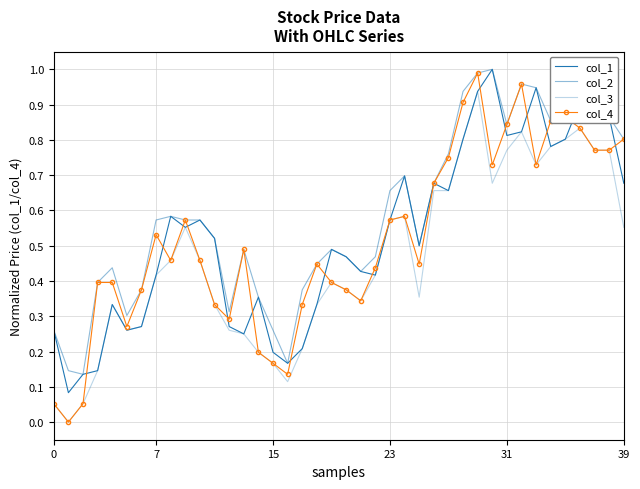

Is this an area chart (filled region under the line)?

No